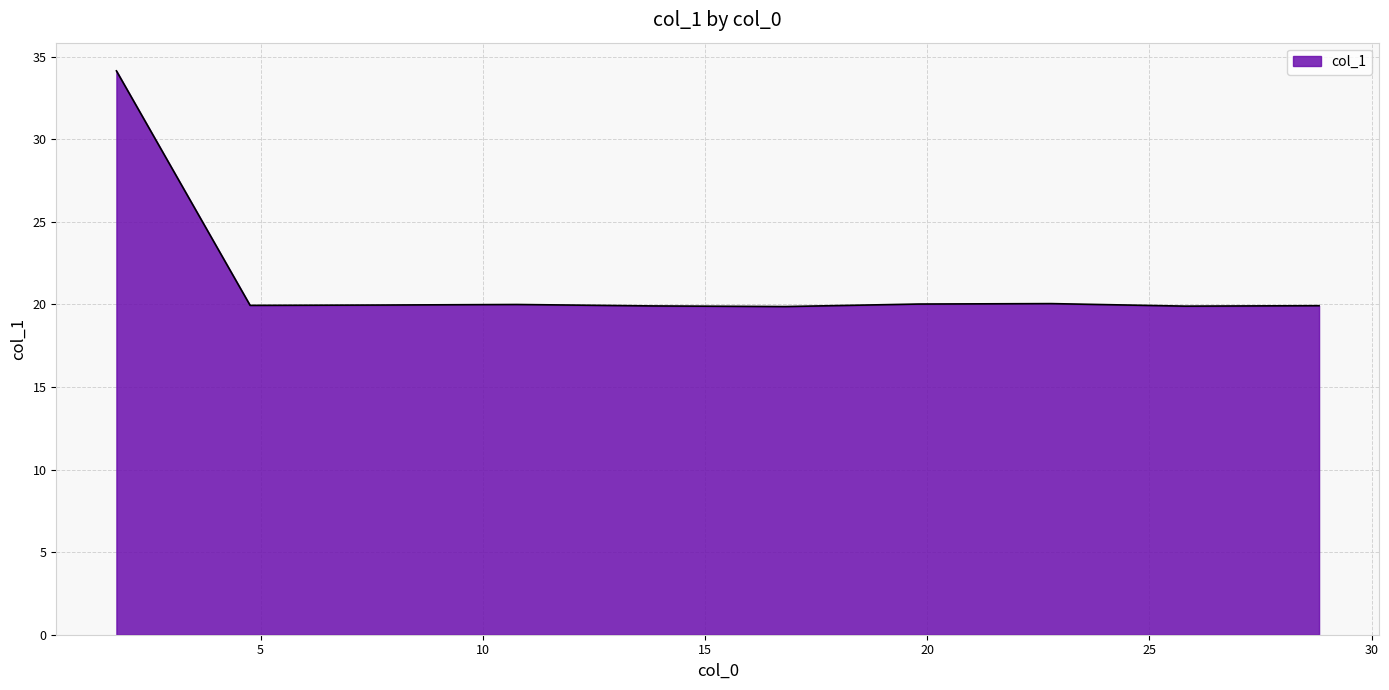

Does the chart display data point markers on the line(s)?

No